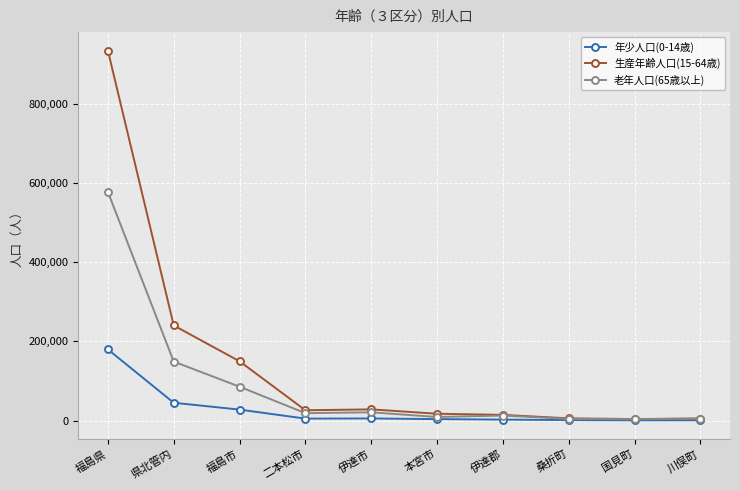

Is it true that 生産年齢人口(15-64歳) equals 424211 at 県北管内?

False